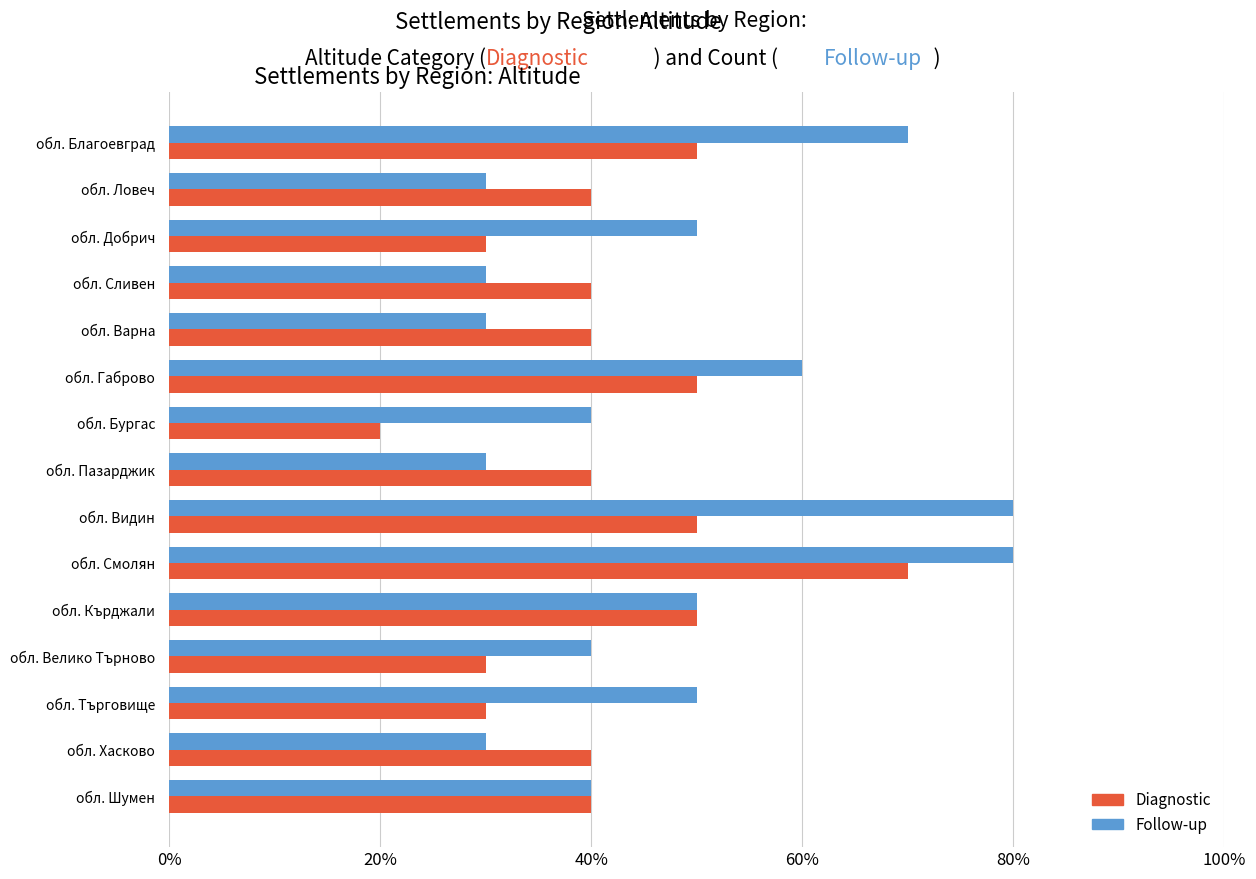

At which category is the sum across all series the highest?

обл. Смолян